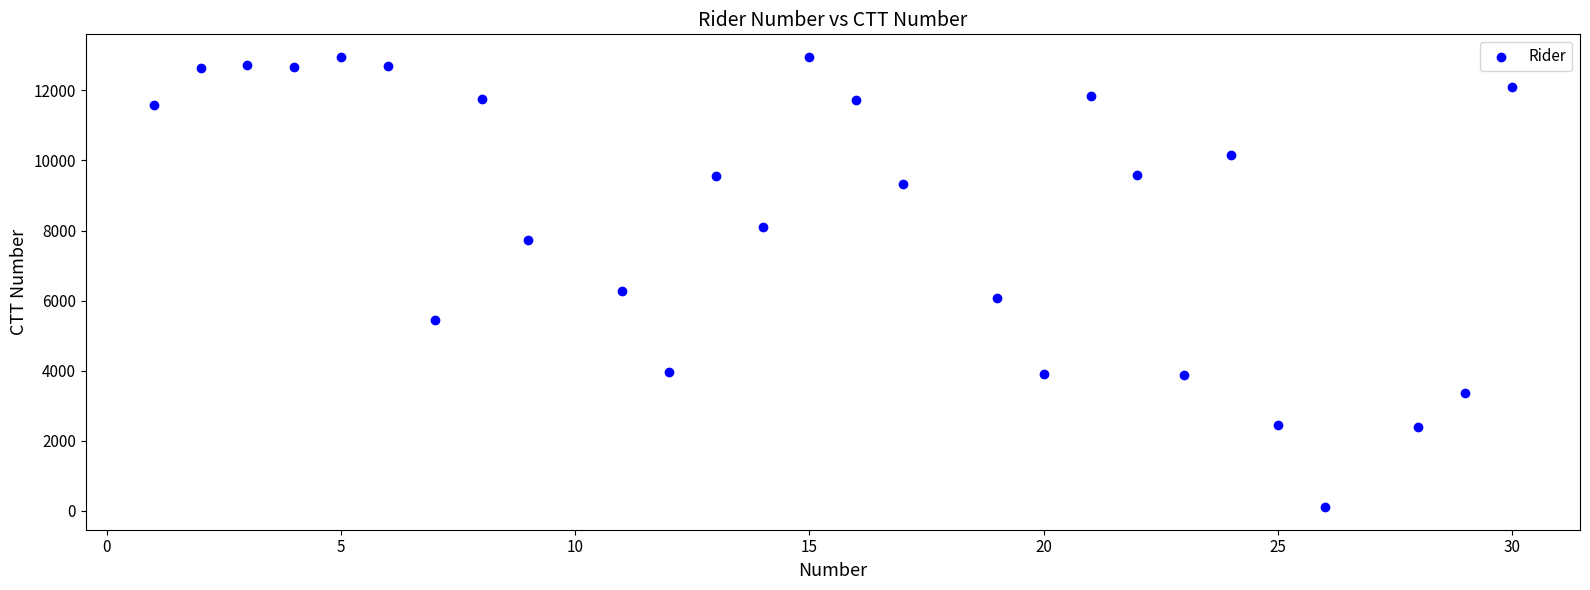

What Y value in the scatter plot is closest to 6530?

6266